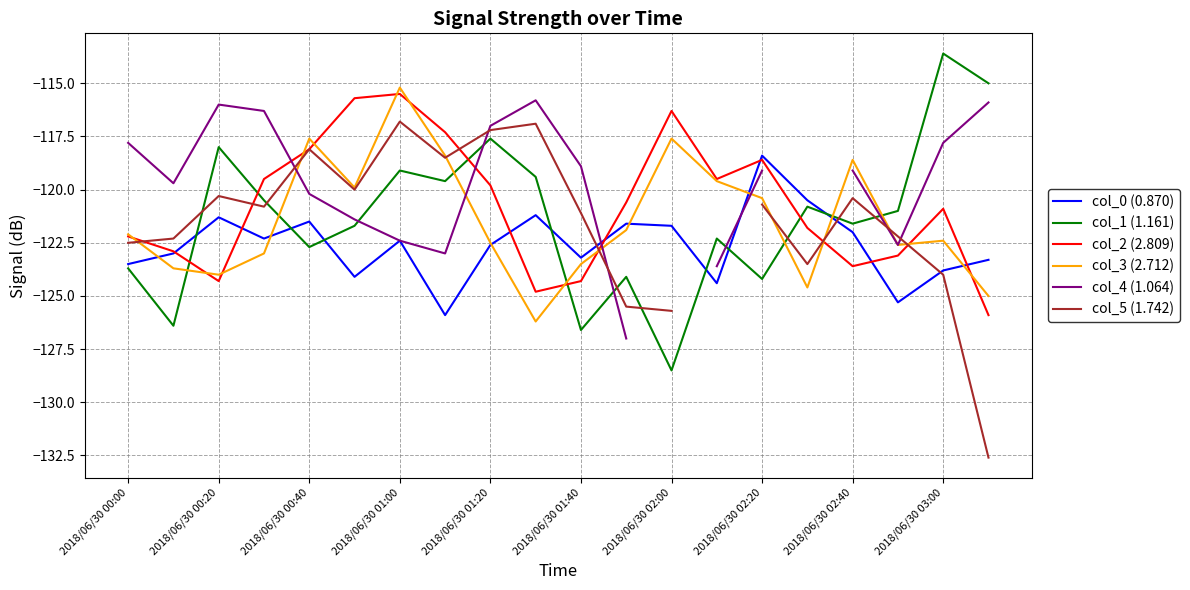

What is the approximate value of col_0 (0.870) at 2018/06/30 00:20?

-121.3